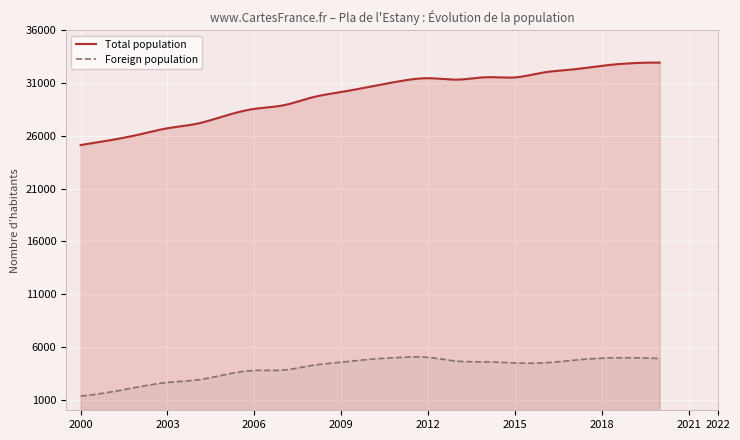

How many lines are shown in the chart?

2